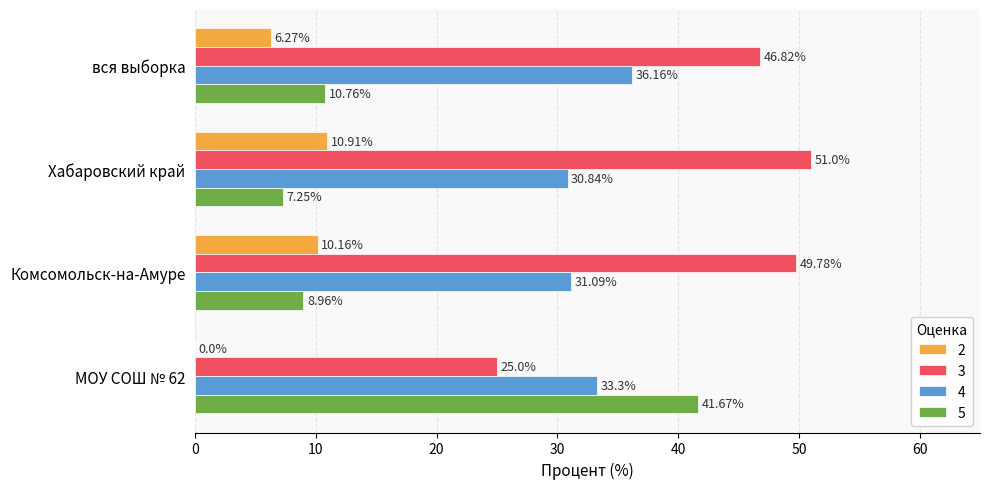

At which category is the sum across all series the highest?

вся выборка